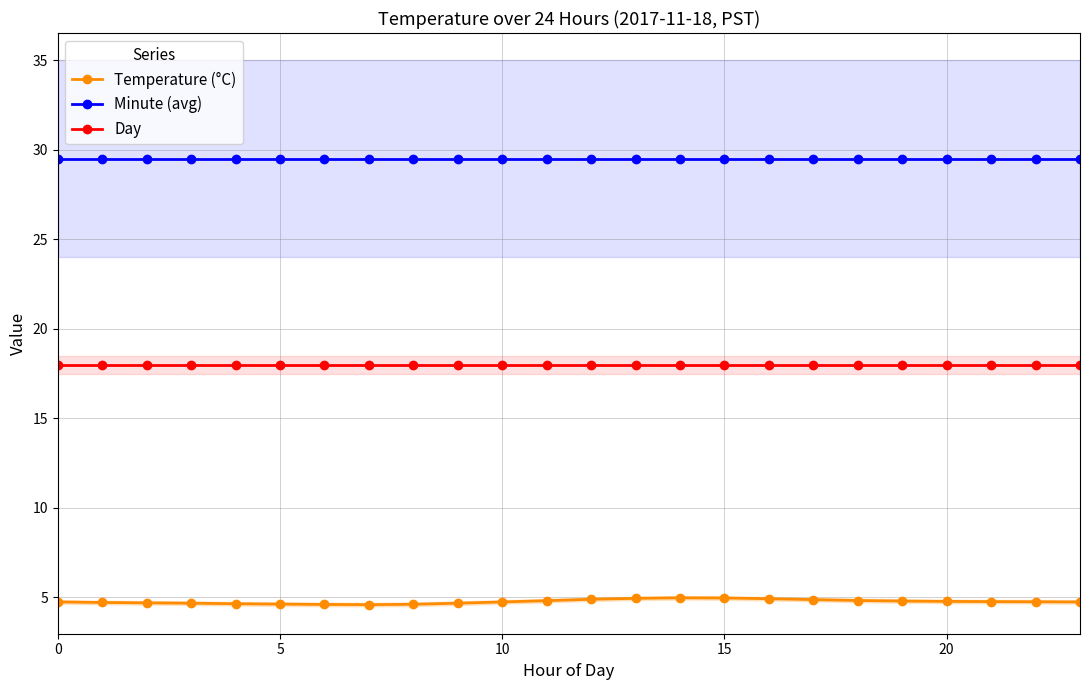

At which category is the sum across all series the highest?

14